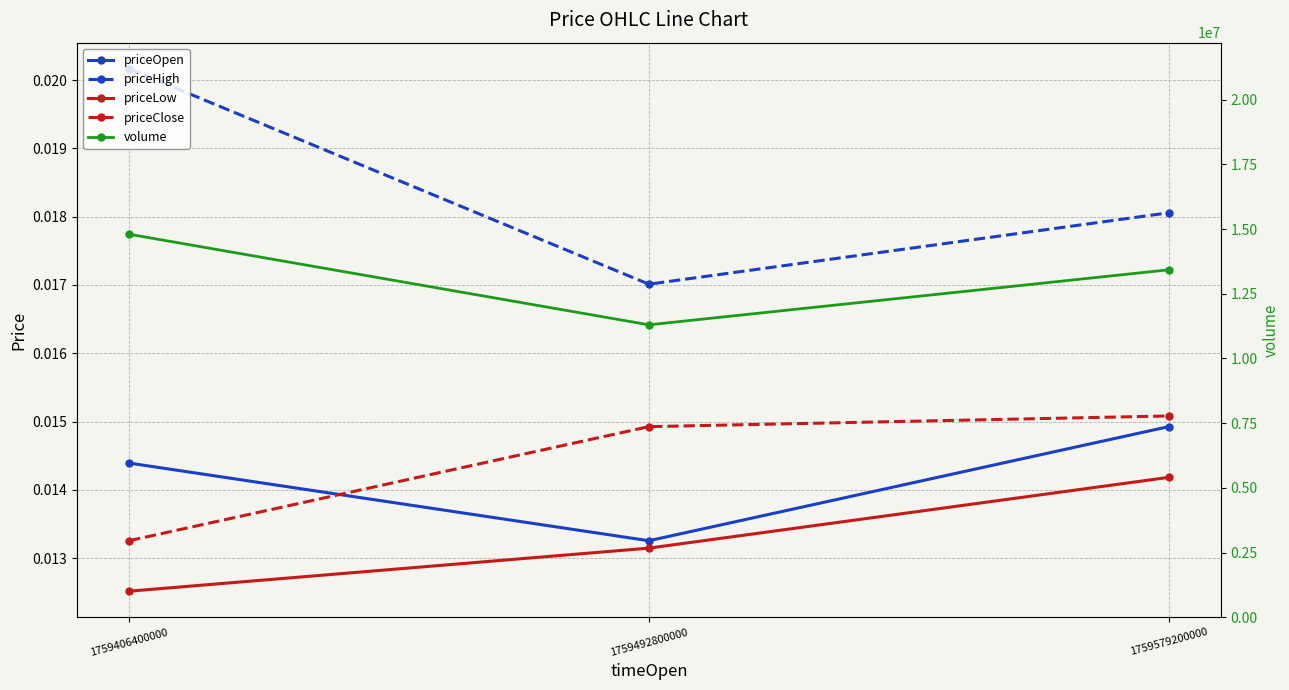

Between 1759579200000 and 1759492800000, which is larger?

1759579200000